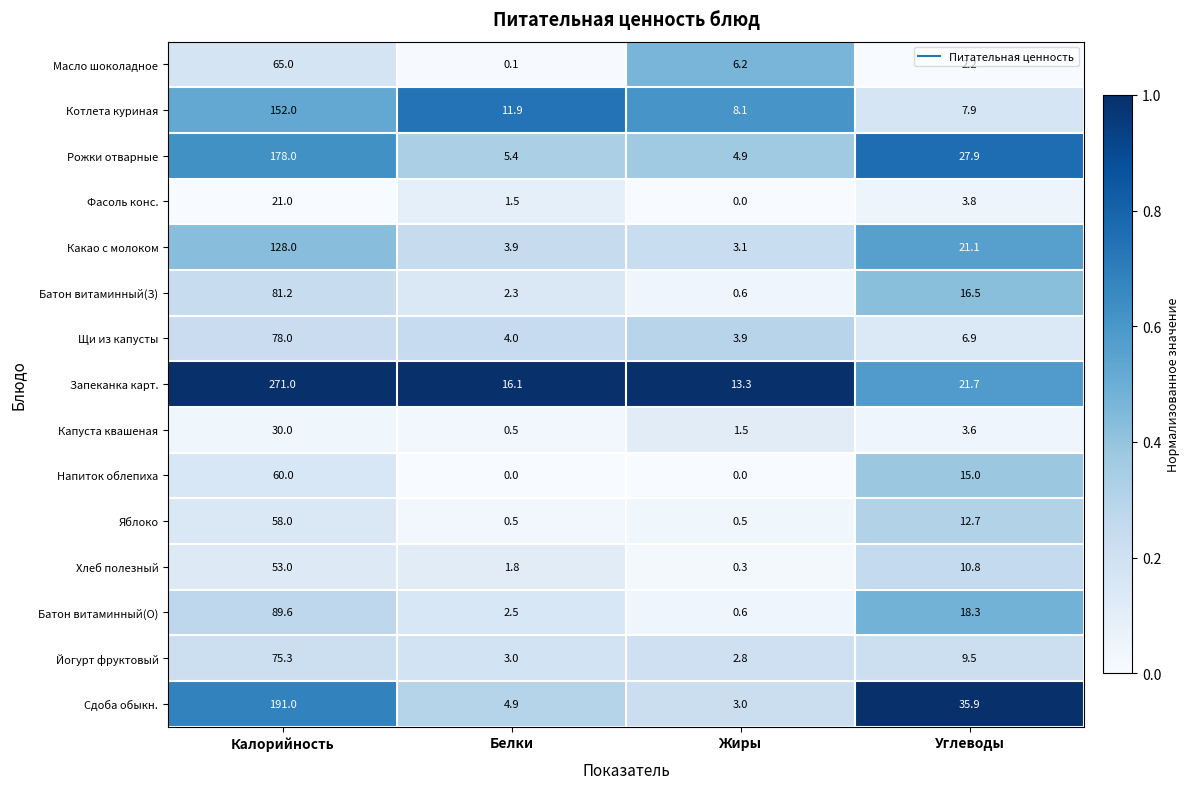

At which category is the sum across all series the highest?

Калорийность